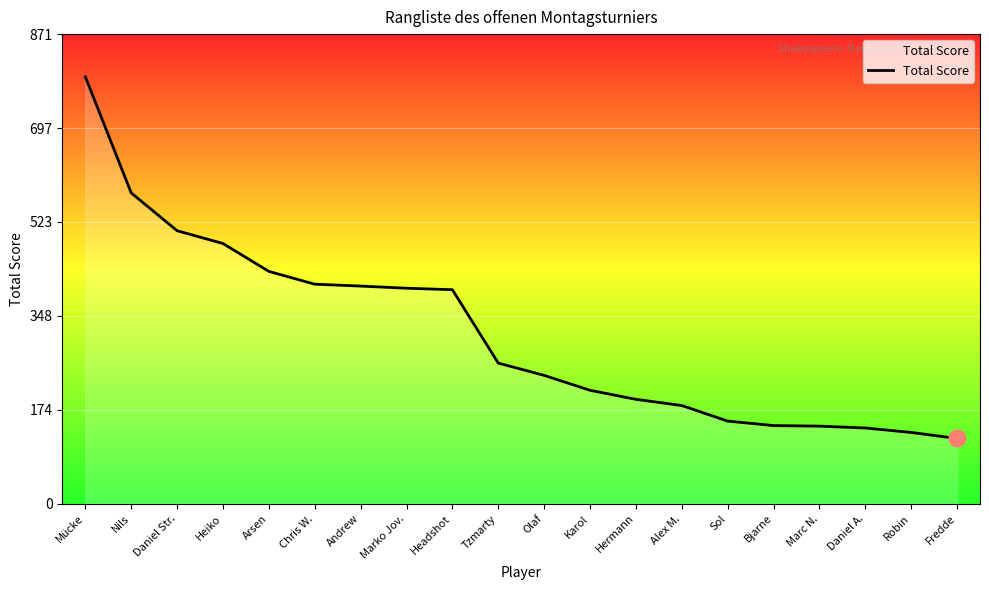

What is the difference between the values at Sol and Nils?

423.6